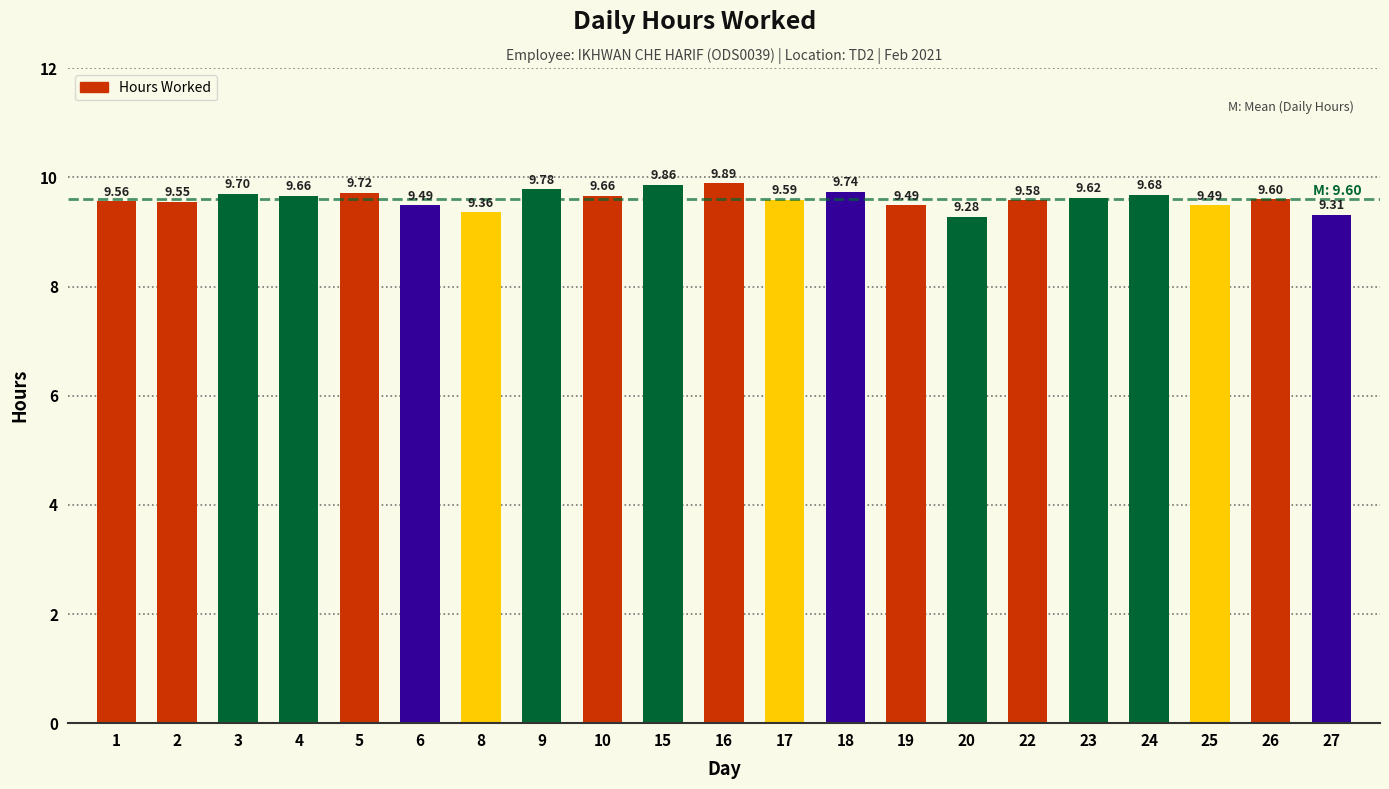

What is the value of the 12th bar from the left?

9.6